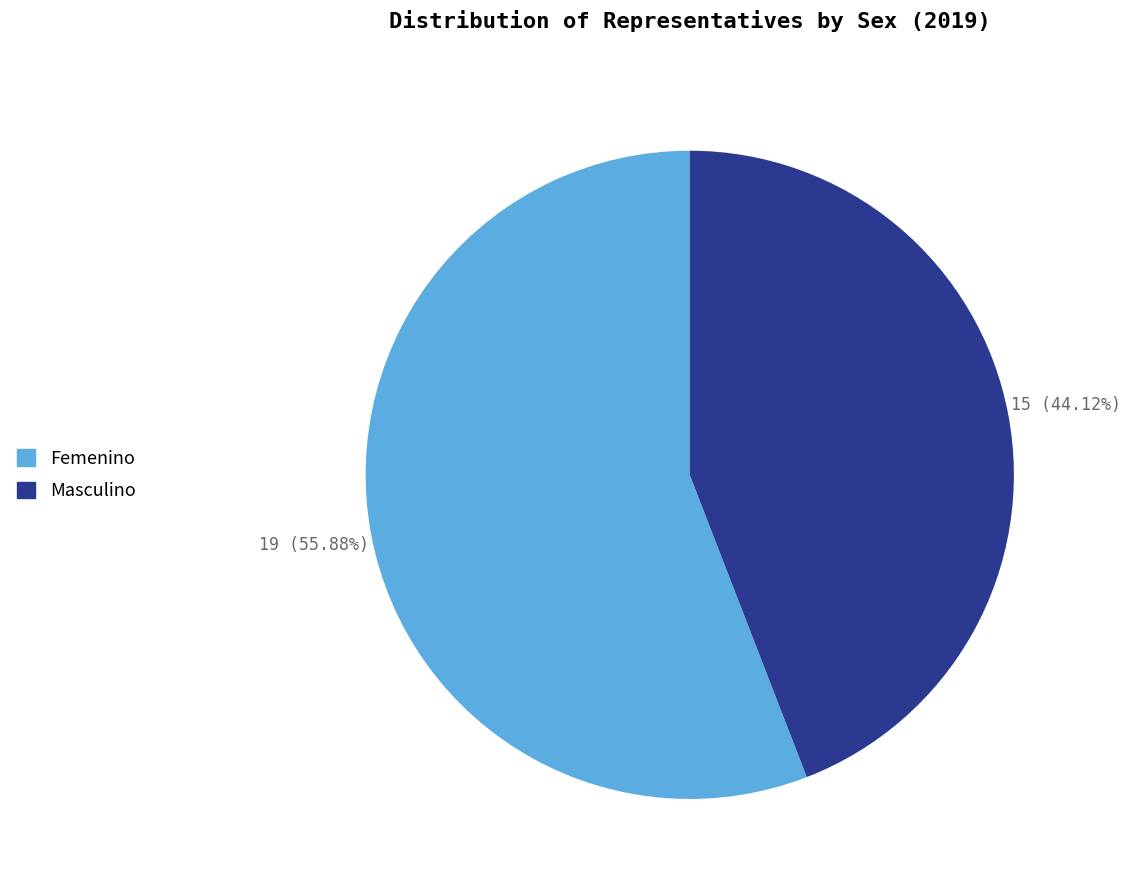

Rank the categories by value from highest to lowest.

Femenino, Masculino